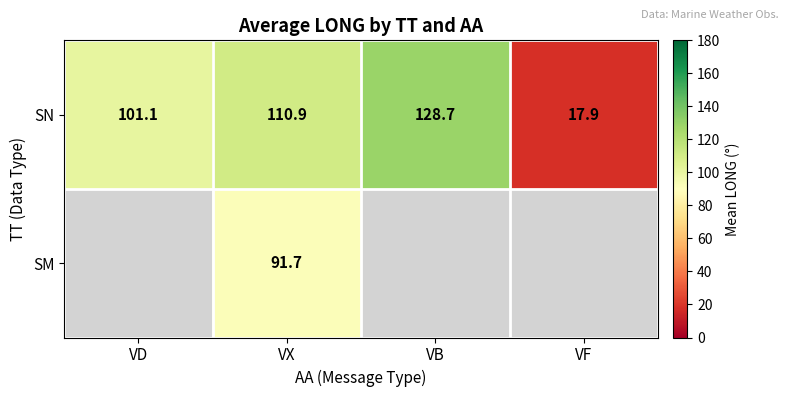

List the labels in order of SN value, smallest first.

VF, VD, VX, VB